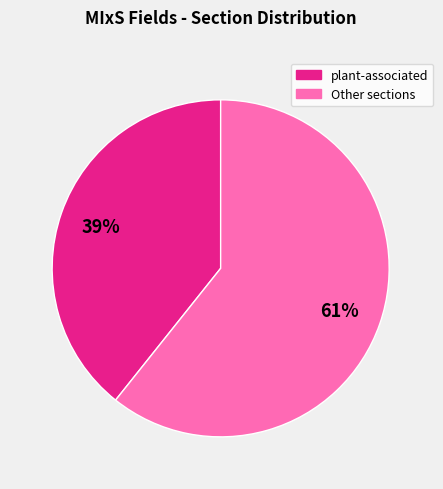

To the nearest percent, what is the average slice percentage?

50%